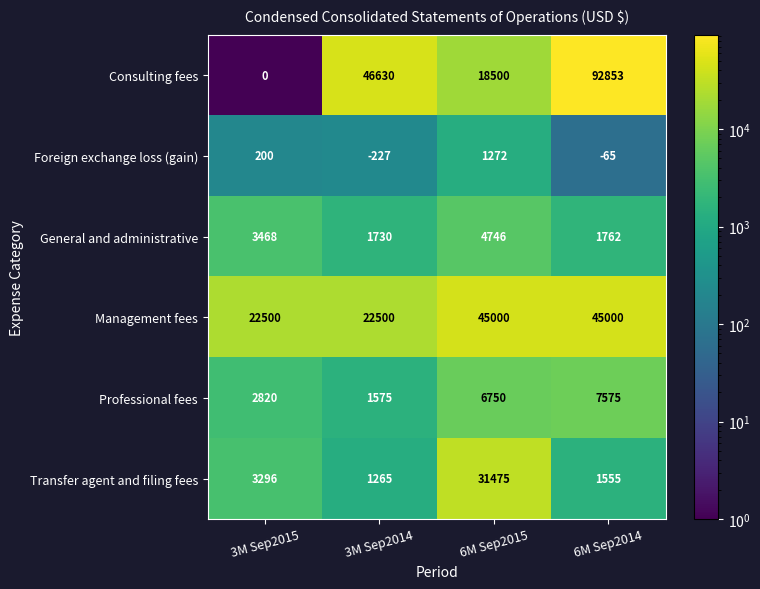

The Professional fees series shows 11530 at 6M Sep2015. True or false?

False